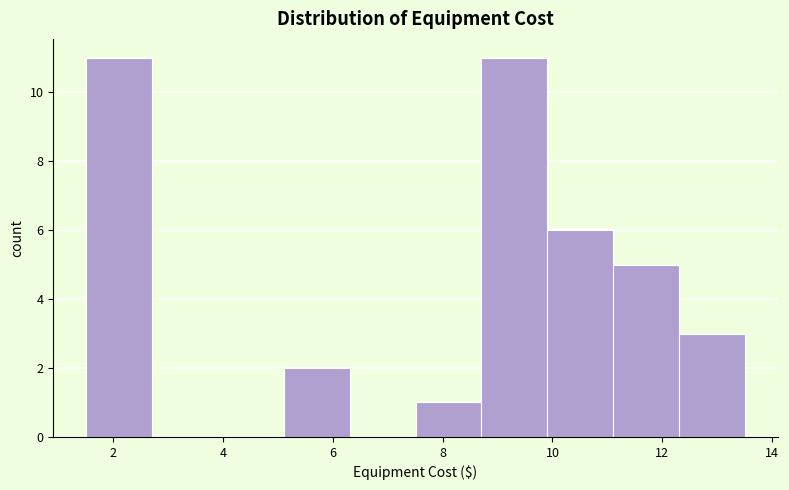

Reading left to right, transcribe this chart: for each bar, give the range it covers on the x-axis and its height. Neither the bar edges nor the heights are printed on the chart, so give them approximately, as read against the axes.

1.6 to 2.8: 11
2.8 to 4.0: 0
4.0 to 5.2: 0
5.2 to 6.4: 2
6.4 to 7.6: 0
7.6 to 8.8: 1
8.8 to 10.0: 11
10.0 to 11.2: 6
11.2 to 12.4: 5
12.4 to 13.6: 3